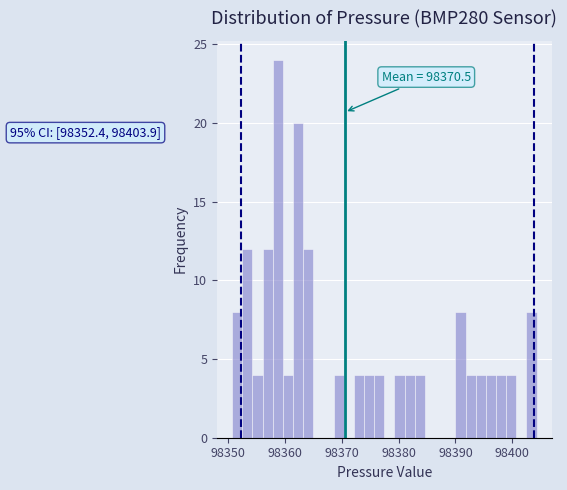

Around what value on the x-axis is the tallest bar? Give the approximate position of its centre, as read against the axis.

98359